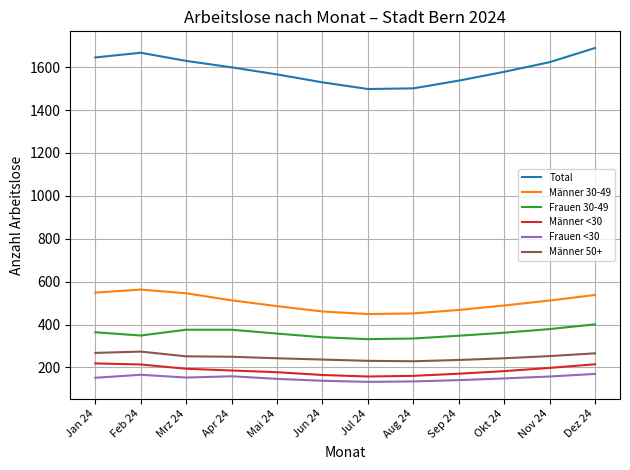

True or false: Männer <30 and Total cross at least once.

False